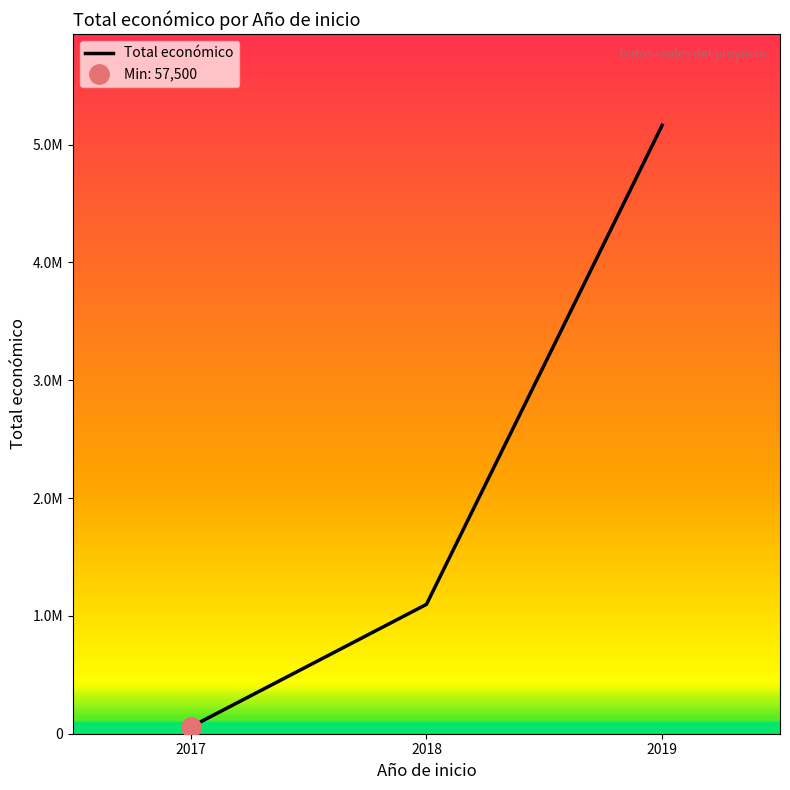

True or false: the data shows 57500 at 2017.

True